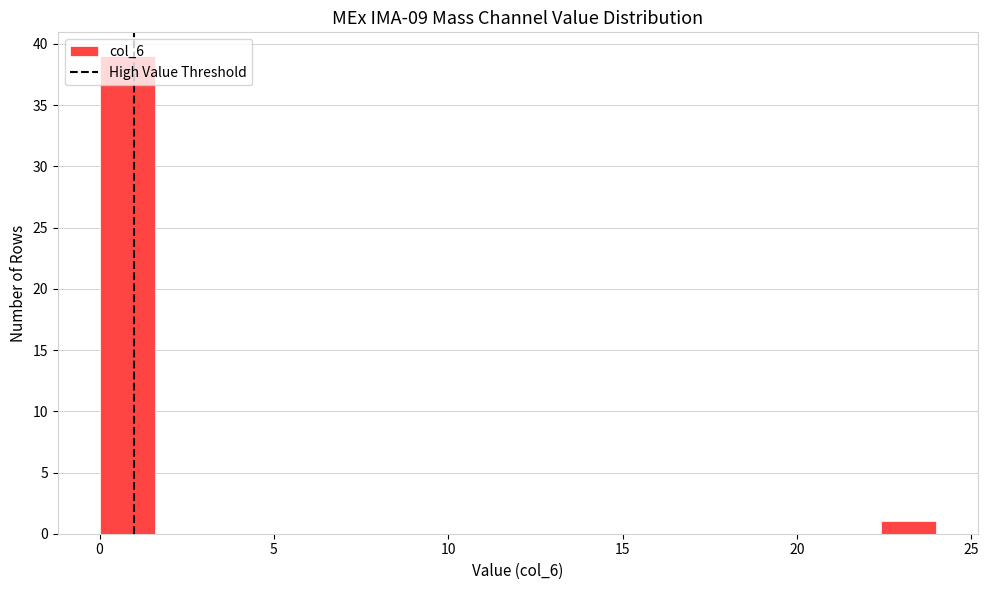

Read against the x-axis, roughly where is the centre of the tallest bar?

1.0